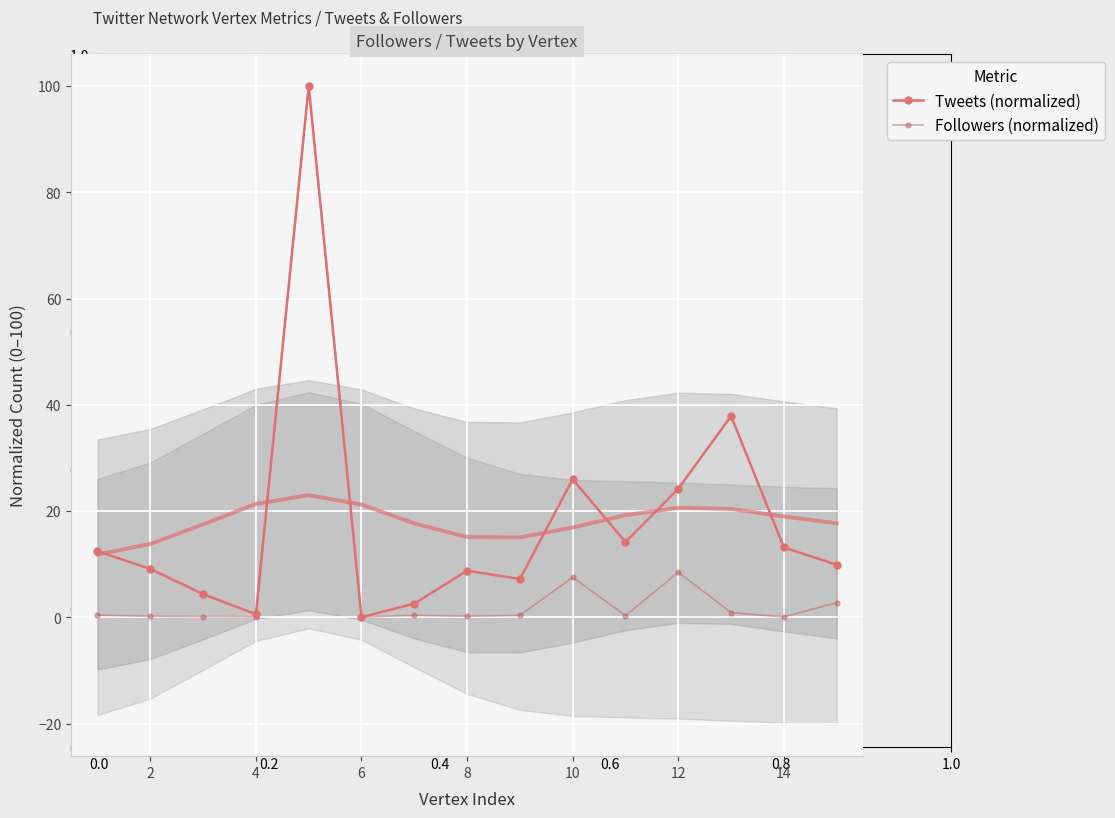

What is the difference between the maximum and second lowest values in the Tweets (normalized) series?

99.4